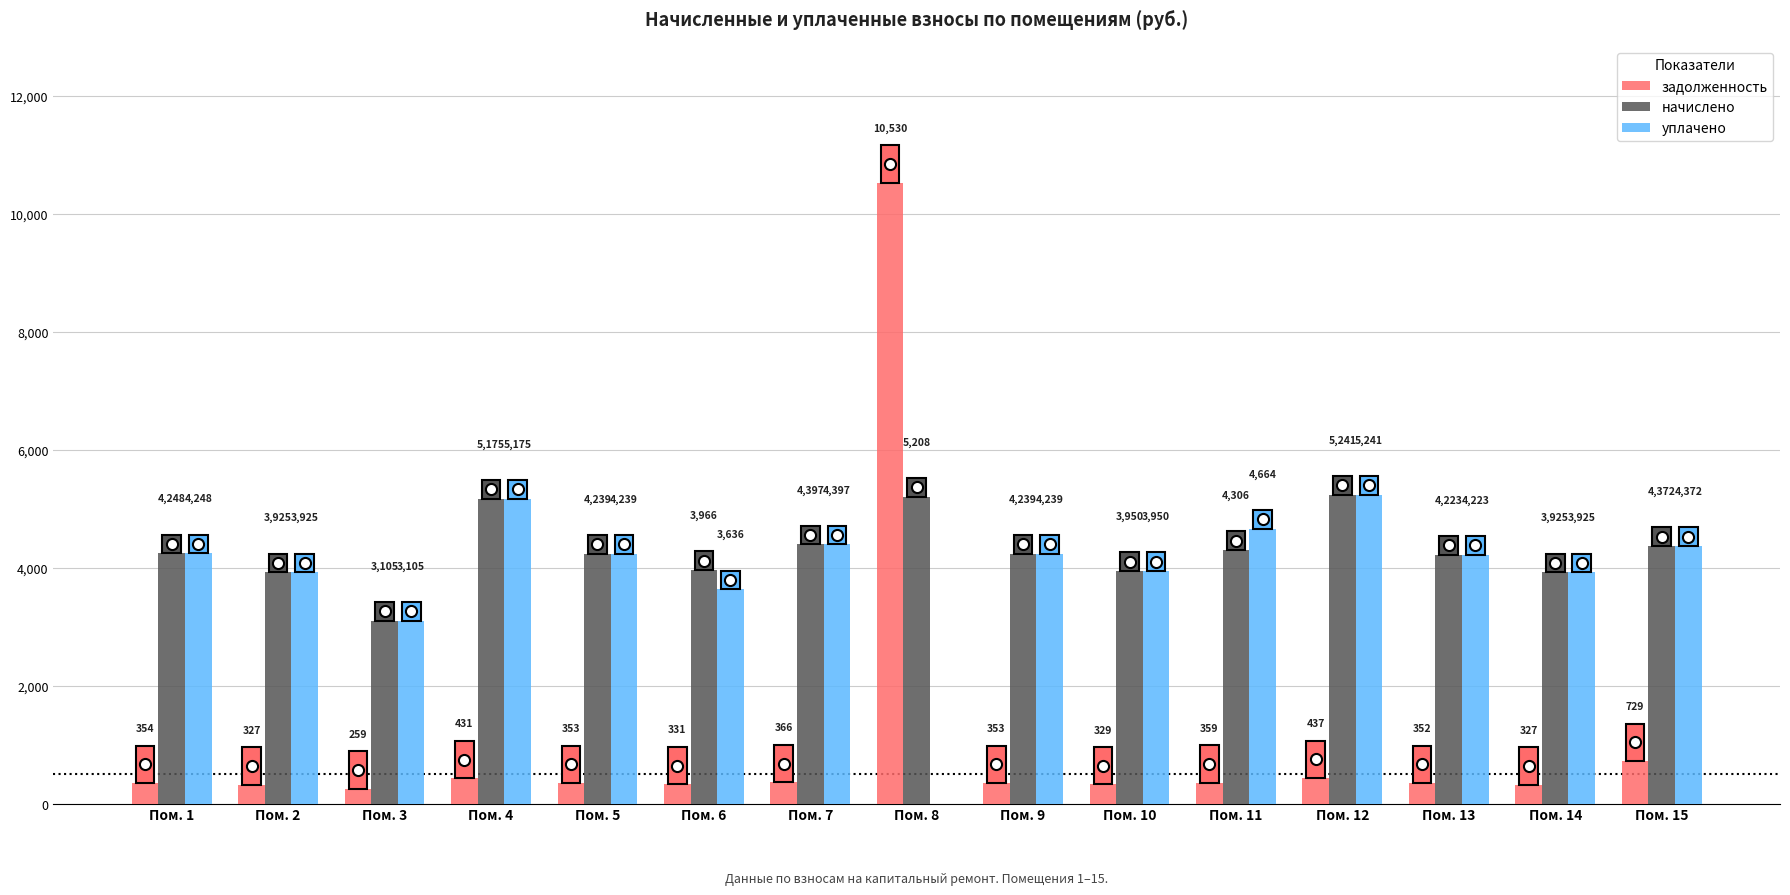

Which series has the largest total across all categories?

начислено